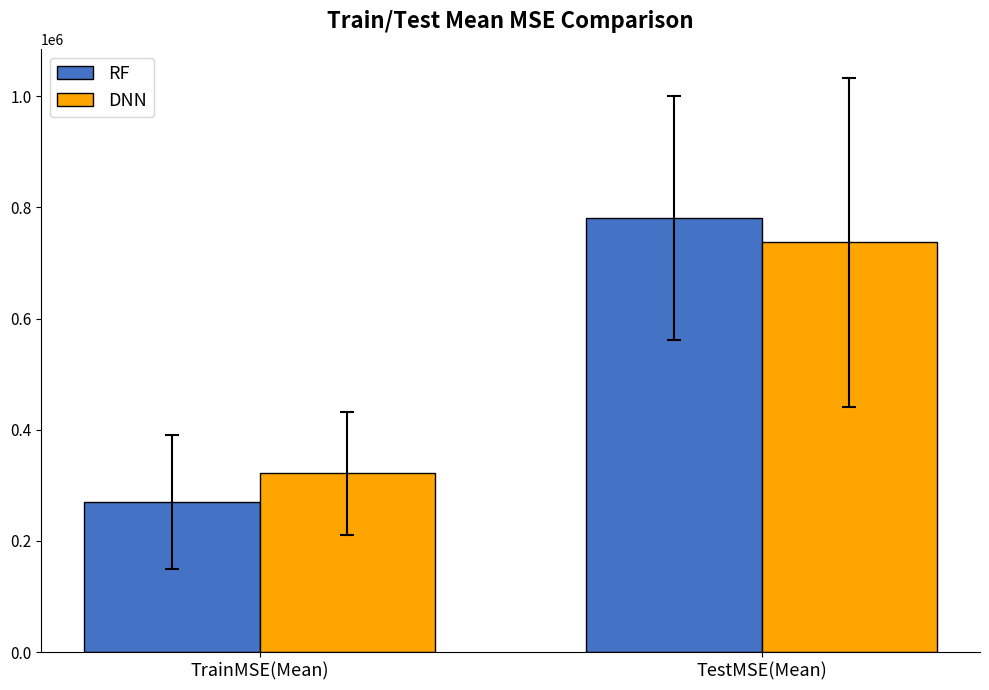

How many categories are shown in the chart?

2